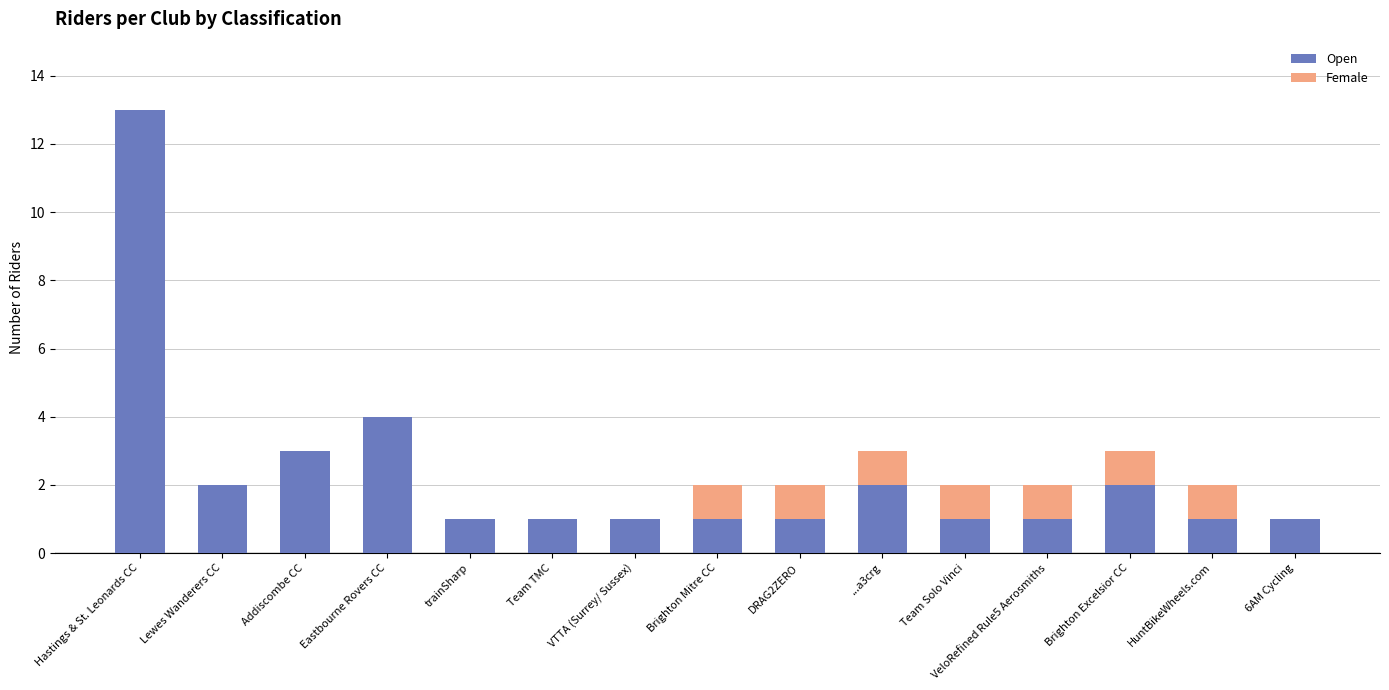

Is it true that Open equals 4 at Addiscombe CC?

False